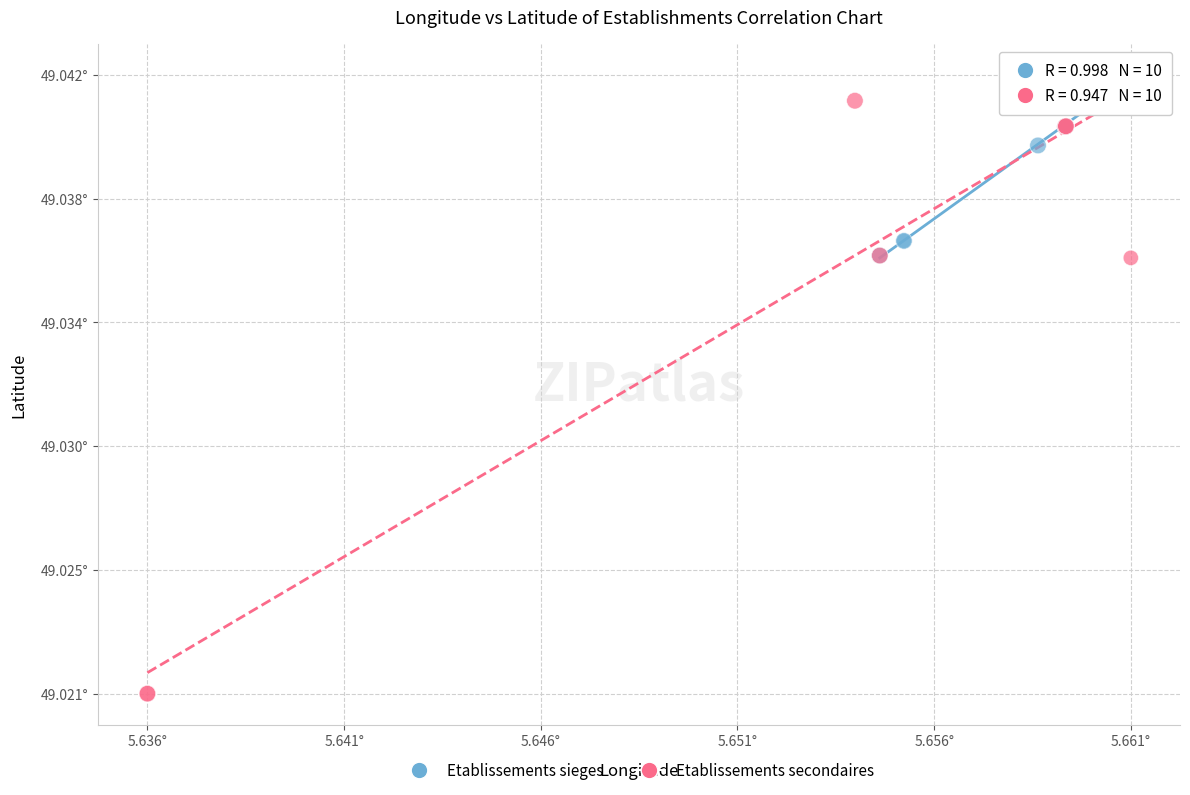

Which series contains the highest Y value?

Etablissements secondaires